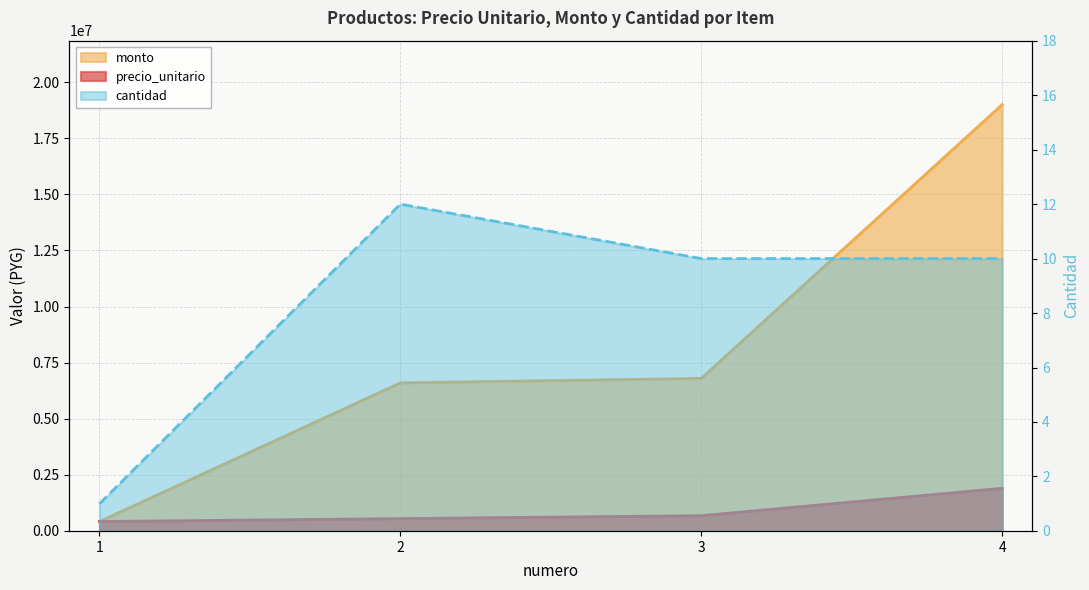

Which has a higher value, 3 or 1?

3